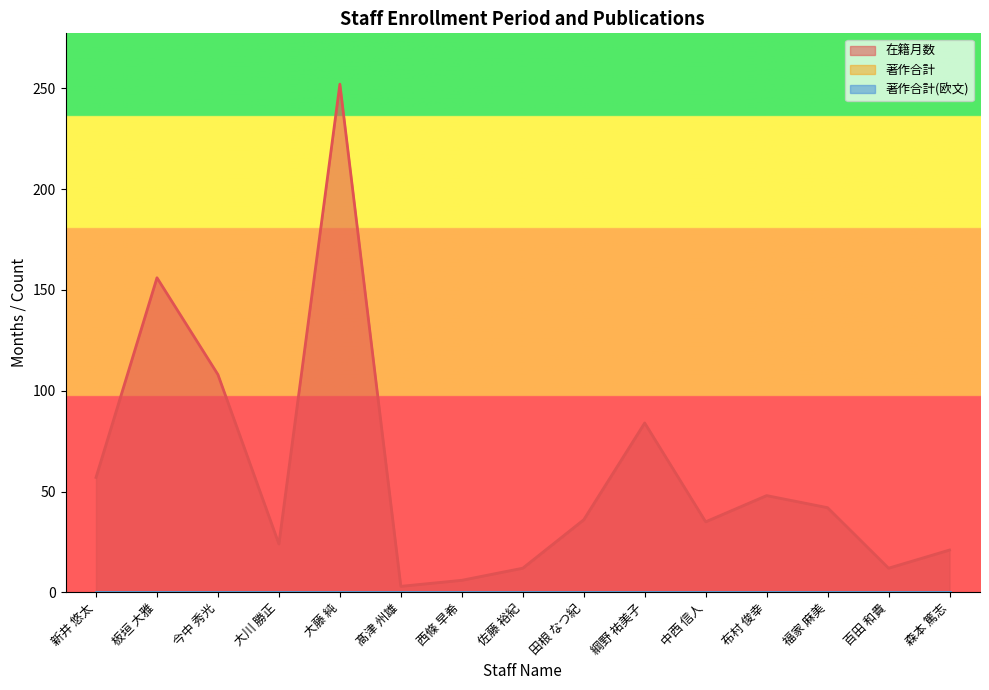

True or false: 在籍月数 and 著作合計(欧文) cross at least once.

False